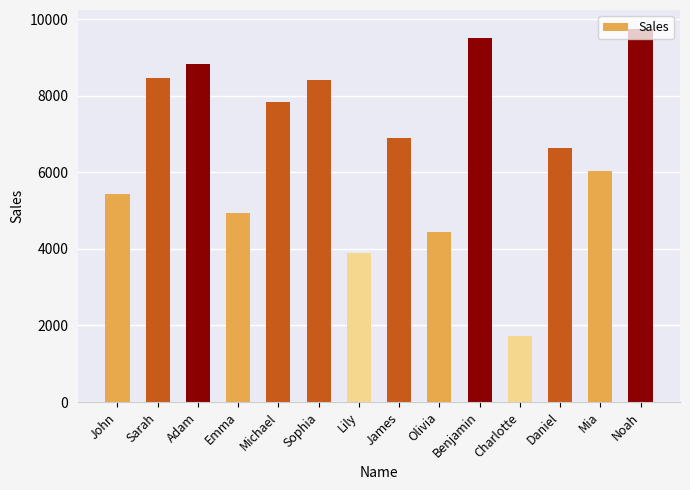

What is the approximate value at Olivia, to the nearest 50?

4450